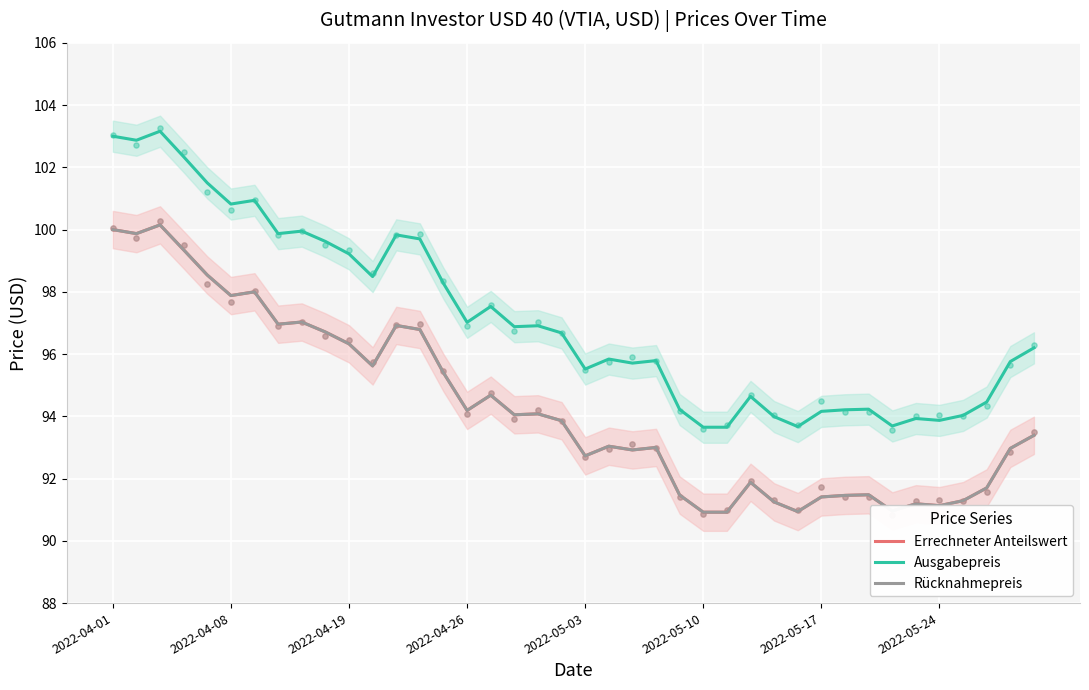

At how many categories does at least one series exceed 101?

5